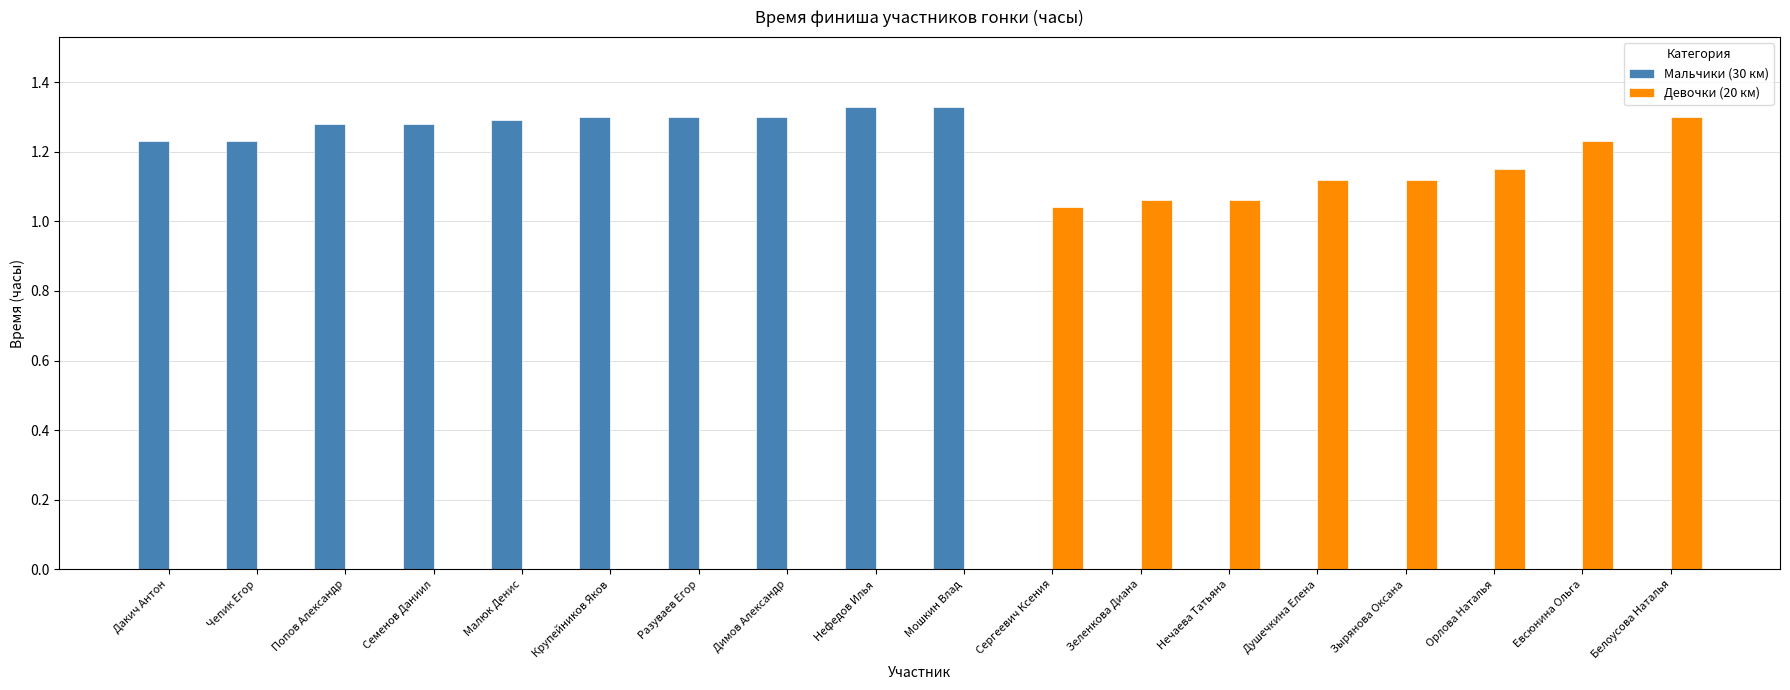

What are all the series names shown in the legend?

Мальчики (30 км), Девочки (20 км)